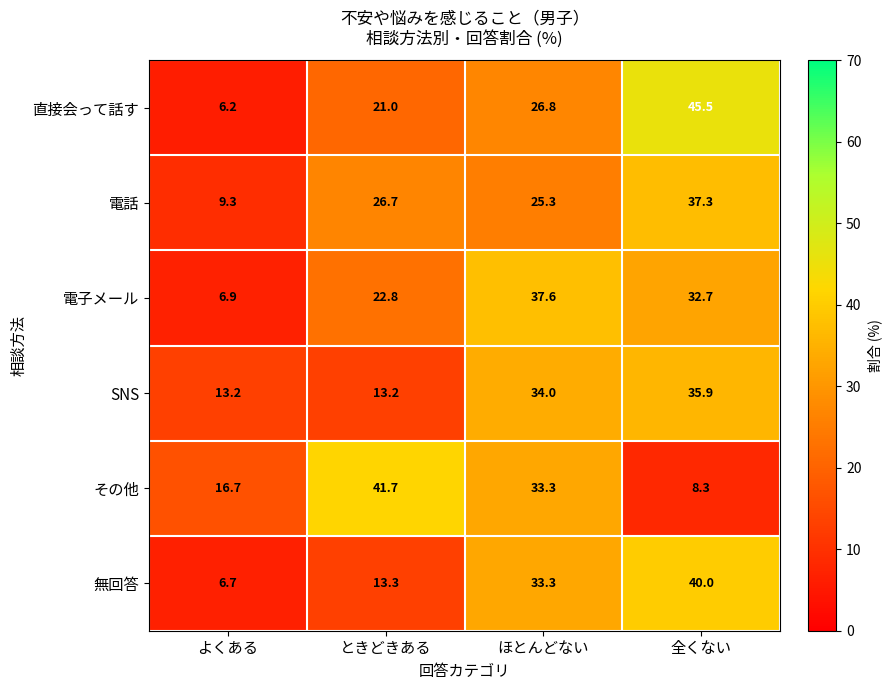

Reading left to right, extract all data points from this chart.

直接会って話す: よくある=6.2	ときどきある=21.0	ほとんどない=26.8	全くない=45.5
電話: よくある=9.3	ときどきある=26.7	ほとんどない=25.3	全くない=37.3
電子メール: よくある=6.9	ときどきある=22.8	ほとんどない=37.6	全くない=32.7
SNS: よくある=13.2	ときどきある=13.2	ほとんどない=34.0	全くない=35.9
その他: よくある=16.7	ときどきある=41.7	ほとんどない=33.3	全くない=8.3
無回答: よくある=6.7	ときどきある=13.3	ほとんどない=33.3	全くない=40.0